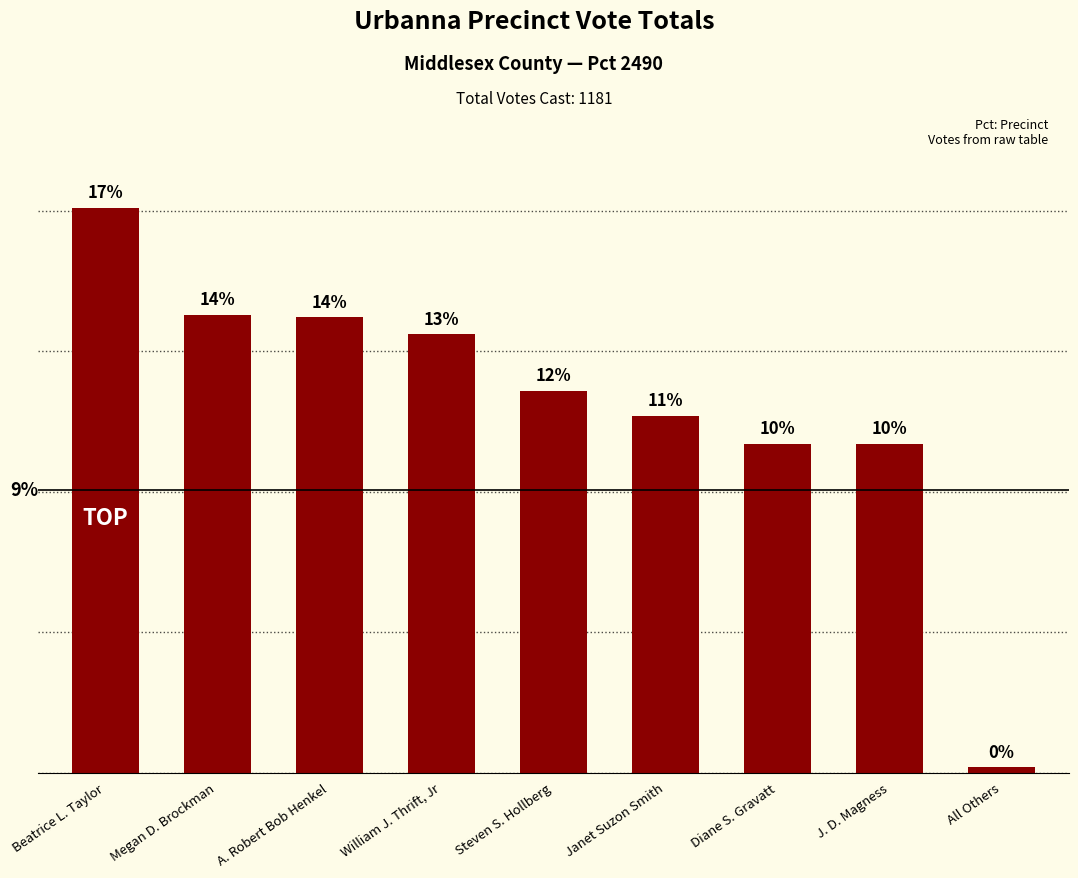

What is the label of the 7th bar from the left?

Diane S. Gravatt